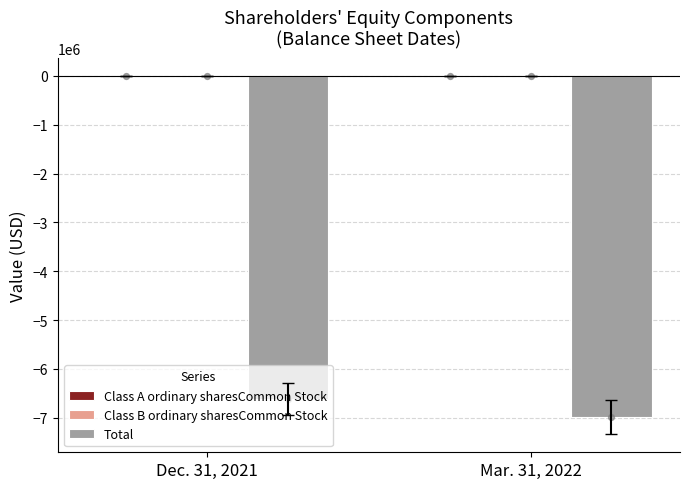

What is the total value across all series at Dec. 31, 2021?

-6619356